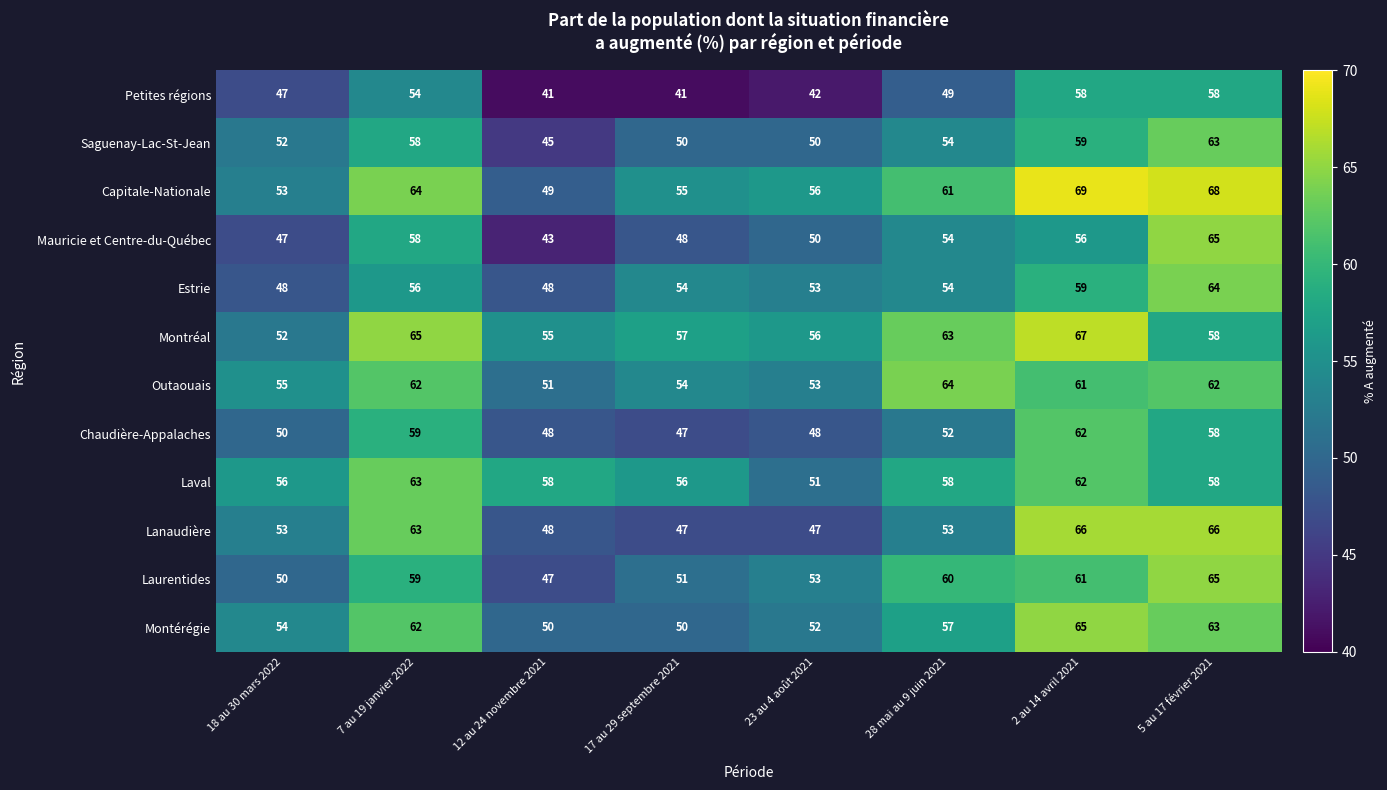

Rank the categories by Capitale-Nationale value from highest to lowest.

2 au 14 avril 2021, 5 au 17 février 2021, 7 au 19 janvier 2022, 28 mai au 9 juin 2021, 23 au 4 août 2021, 17 au 29 septembre 2021, 18 au 30 mars 2022, 12 au 24 novembre 2021